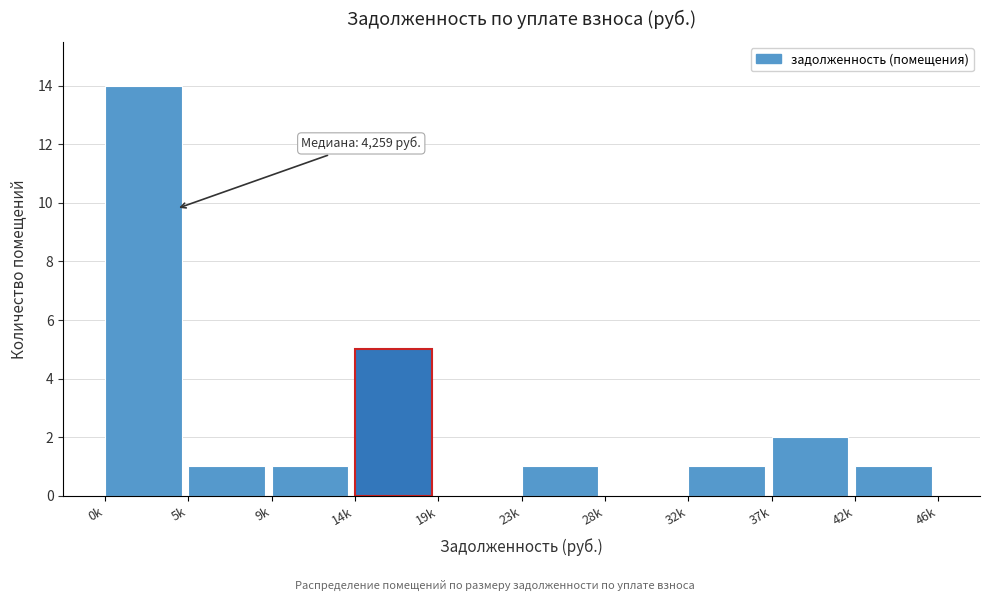

Reading right to left, list all the values displayed in this chart.

42k=1	37k=2	32k=1	28k=0	23k=1	19k=0	14k=5	9k=1	5k=1	0k=14